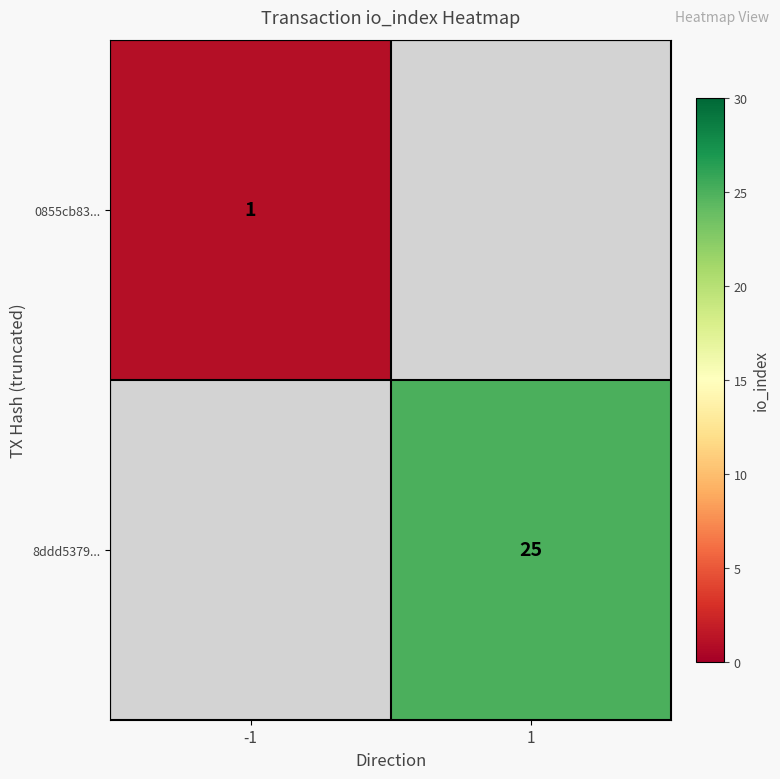

The 8ddd5379... series shows 12 at 1. True or false?

False